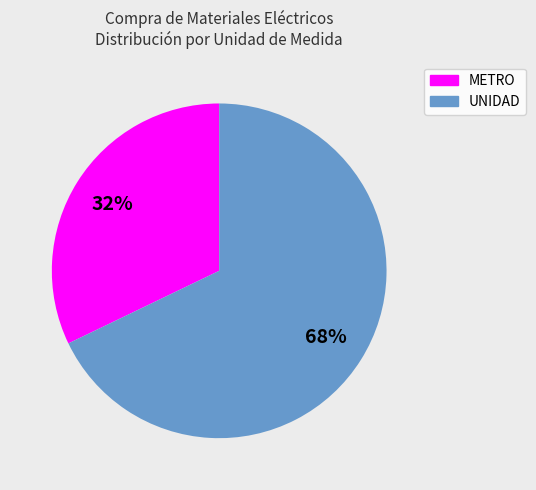

To the nearest percent, what is the average slice percentage?

50%